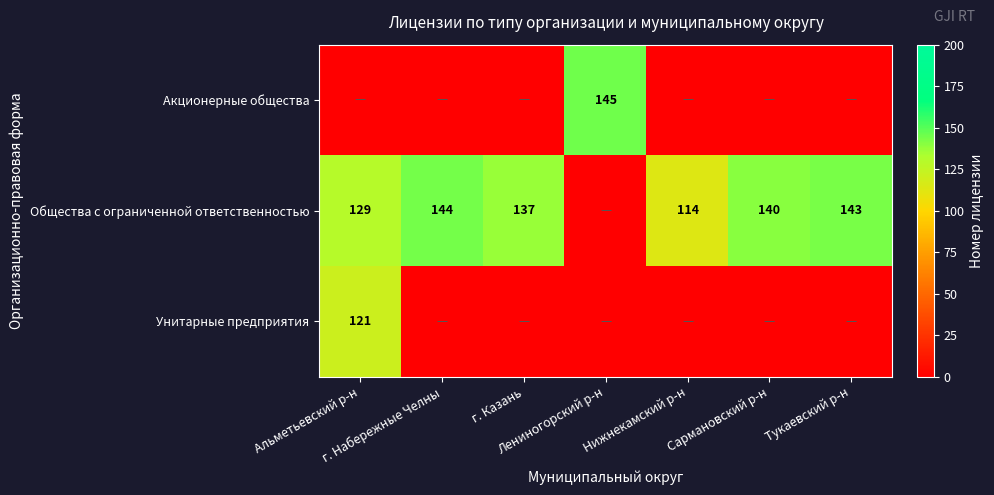

True or false: Общества с ограниченной ответственностью has a value of 33 at Нижнекамский р-н.

False